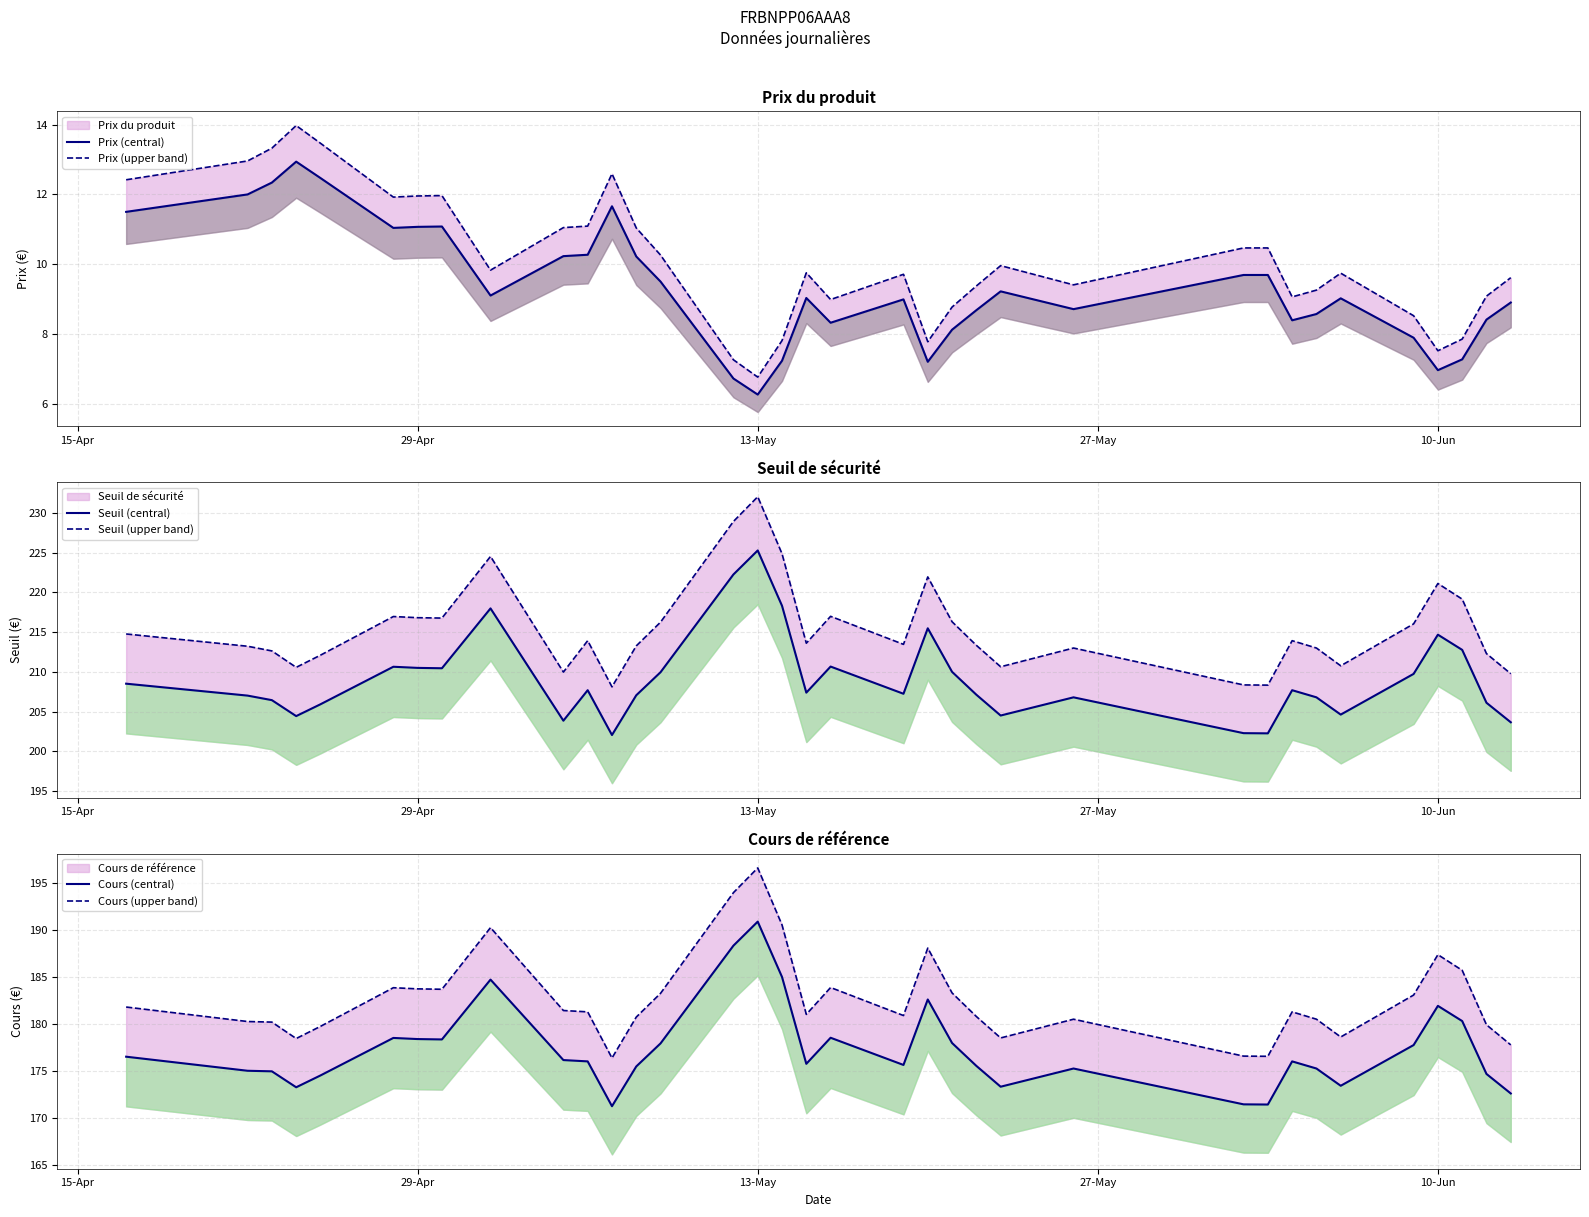

True or false: Prix (central) and Prix (upper band) intersect in this chart.

False